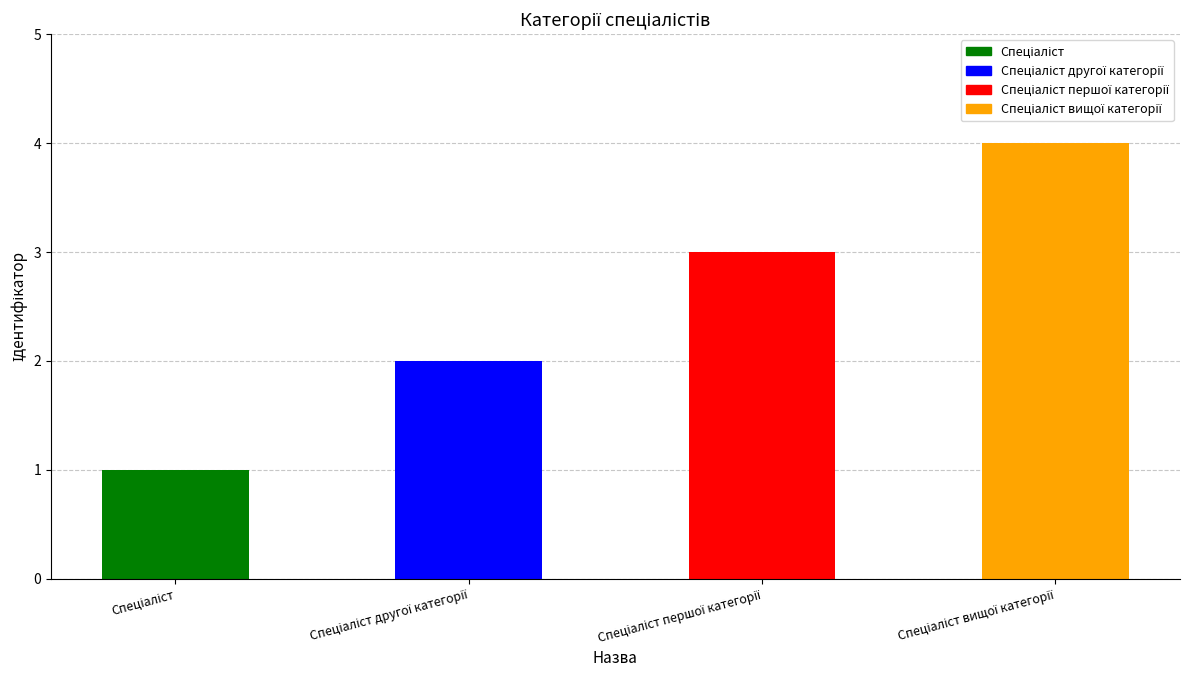

What is the value of the 4th bar from the left?

4